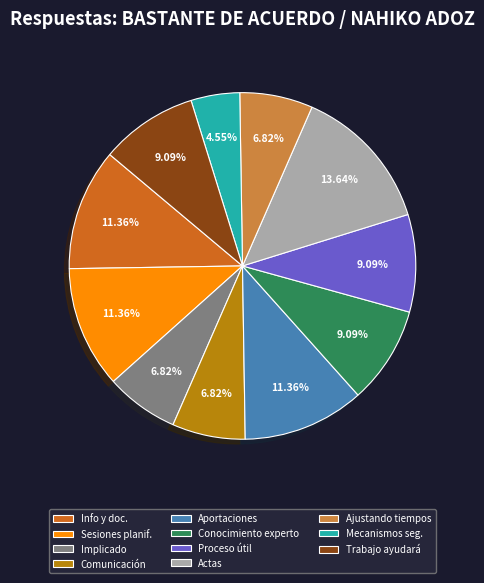

What is the largest slice in the pie chart?

Actas